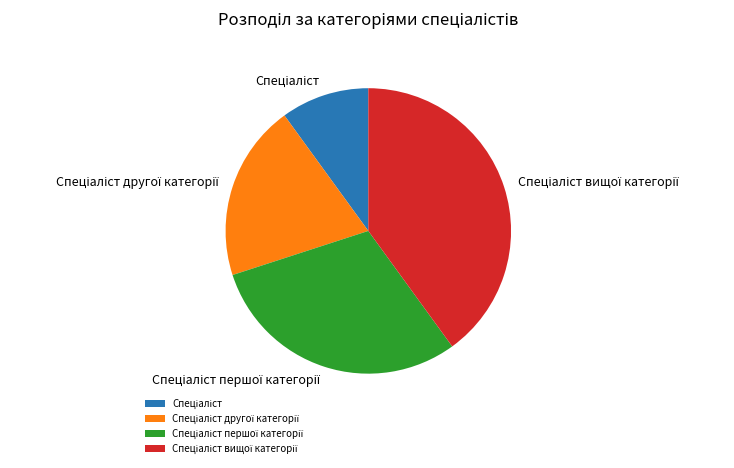

Is there a majority slice in this chart?

No